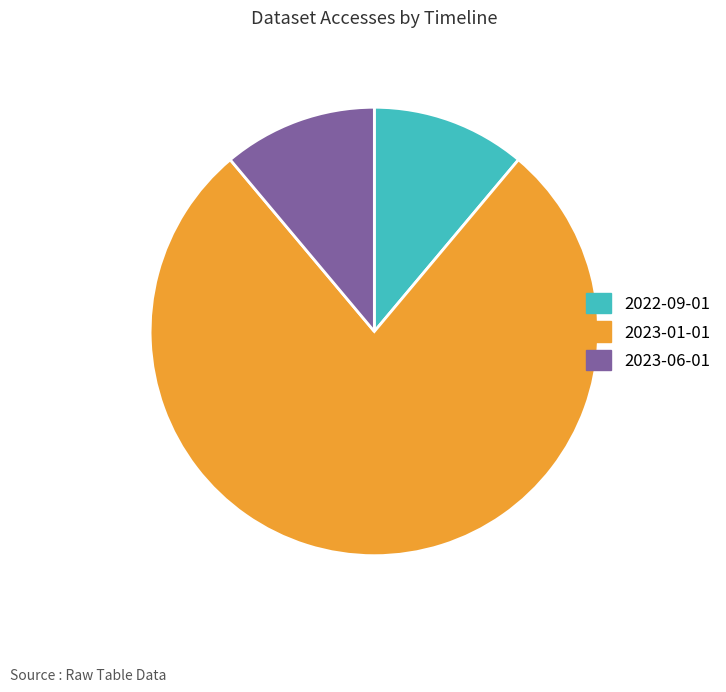

Do 2022-09-01 and 2023-06-01 together represent more than half of the pie?

No